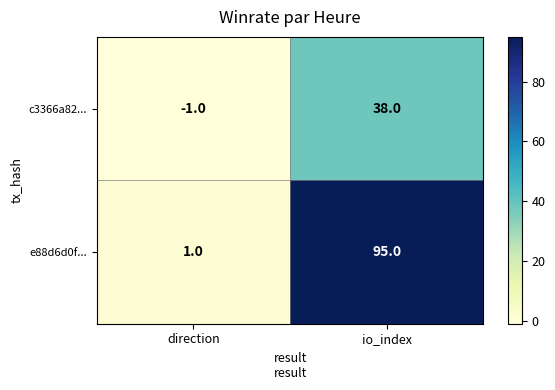

What is the difference between the highest and lowest values at direction?

2